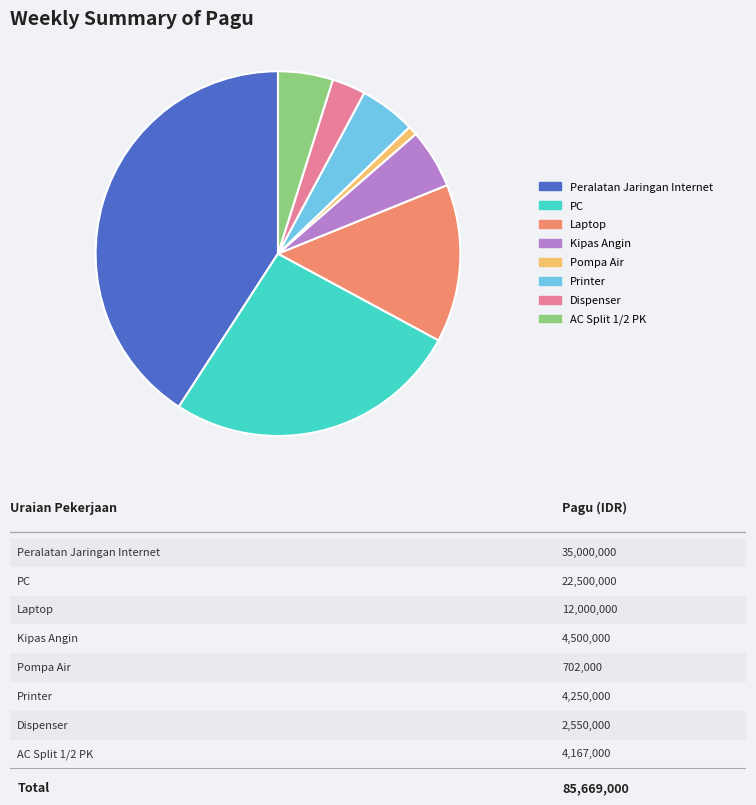

Between Dispenser and Pompa Air, which is larger?

Dispenser